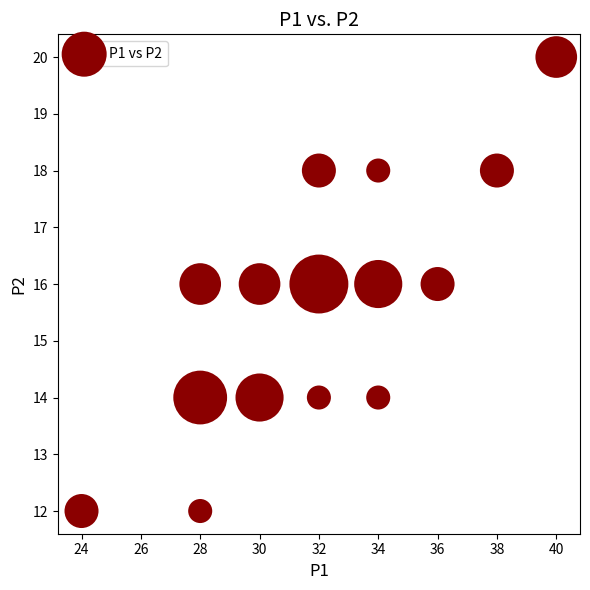

What is the range of Y values (max minus min)?

8